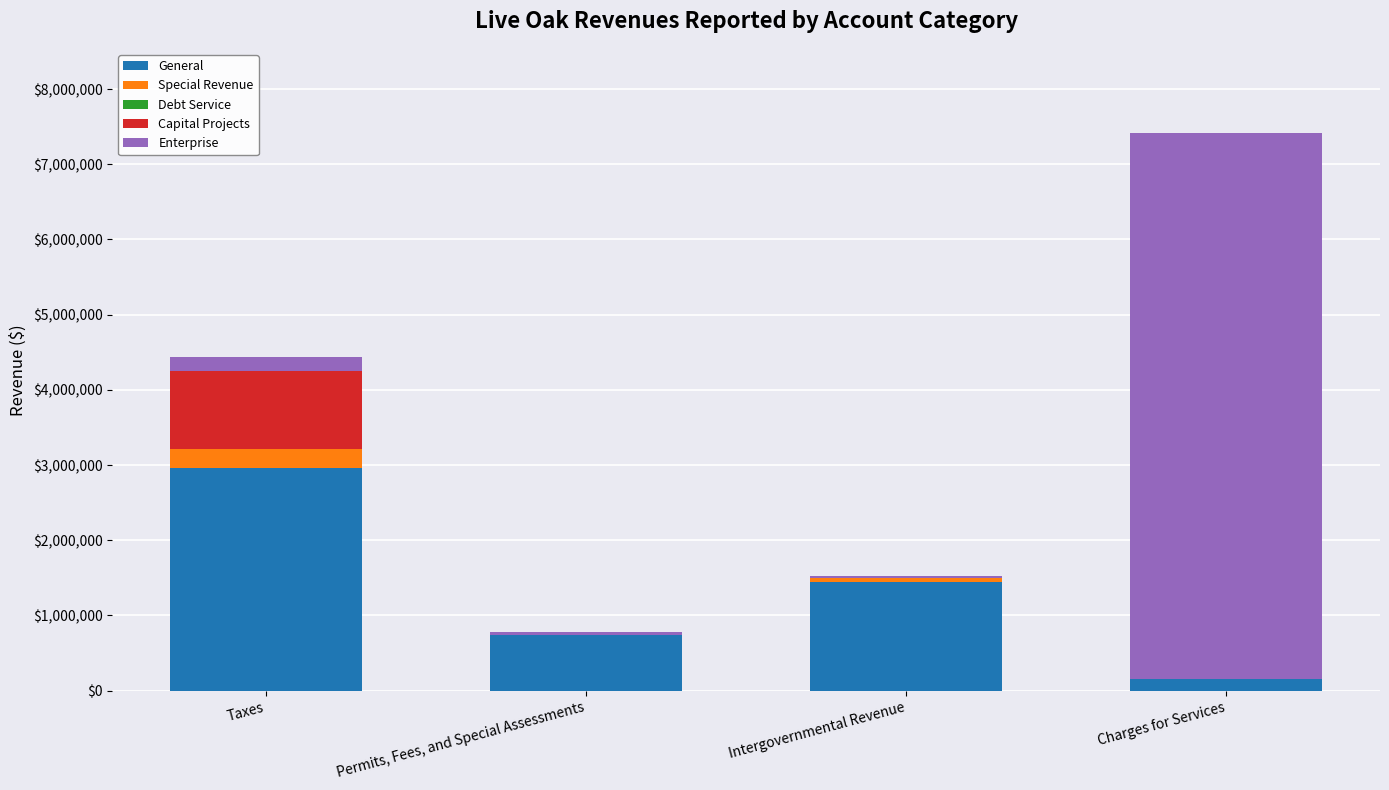

The General series shows 747029 at Intergovernmental Revenue. True or false?

False